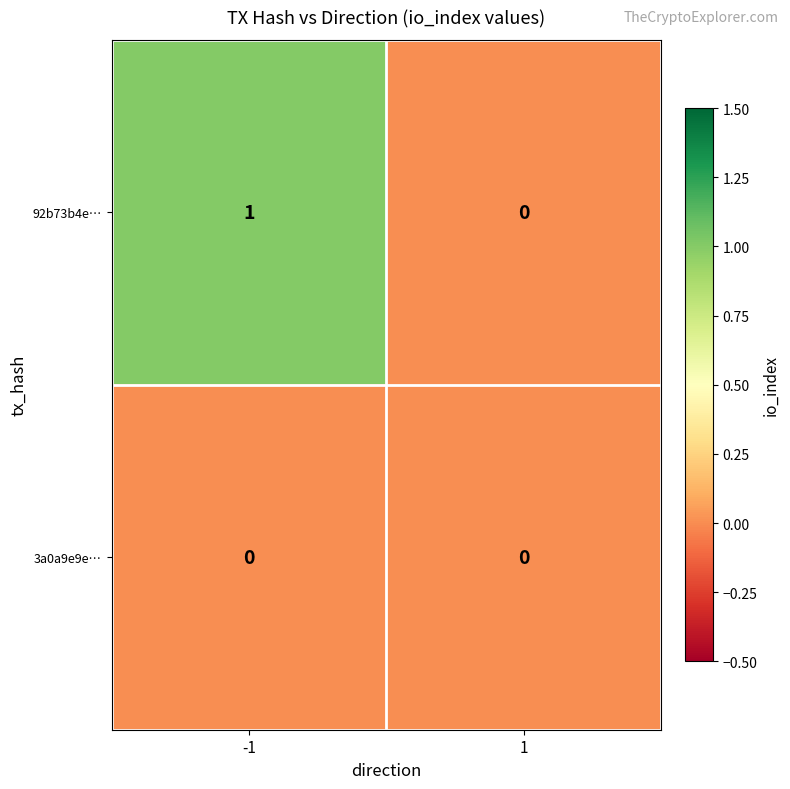

At which category is the sum across all series the highest?

-1